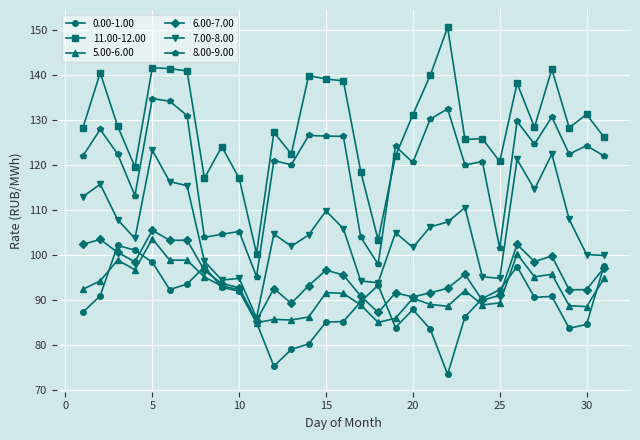

Is this an area chart (filled region under the line)?

No